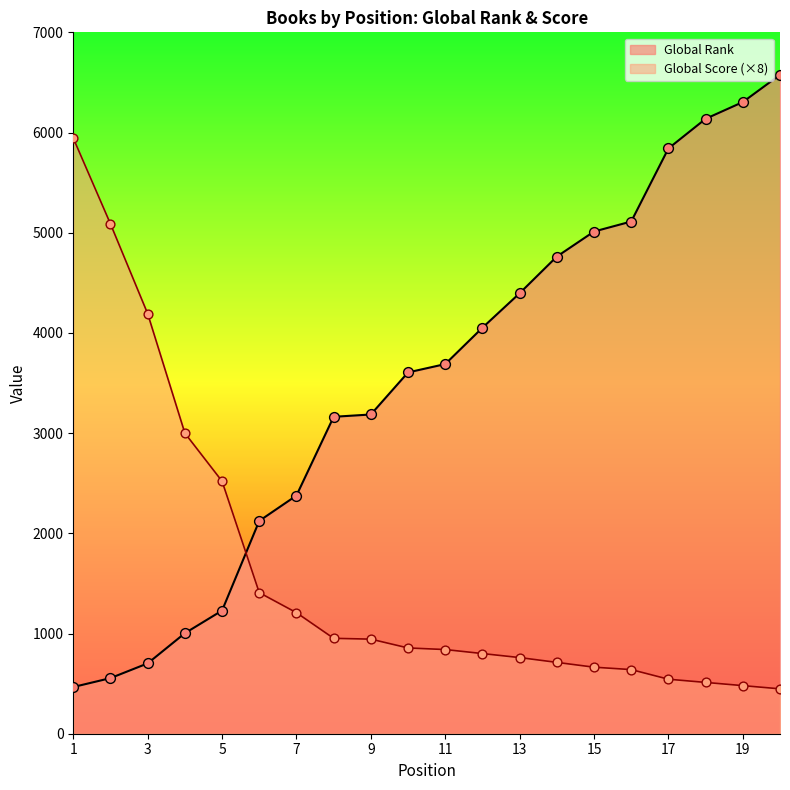

Which series has the largest total across all categories?

Global Rank